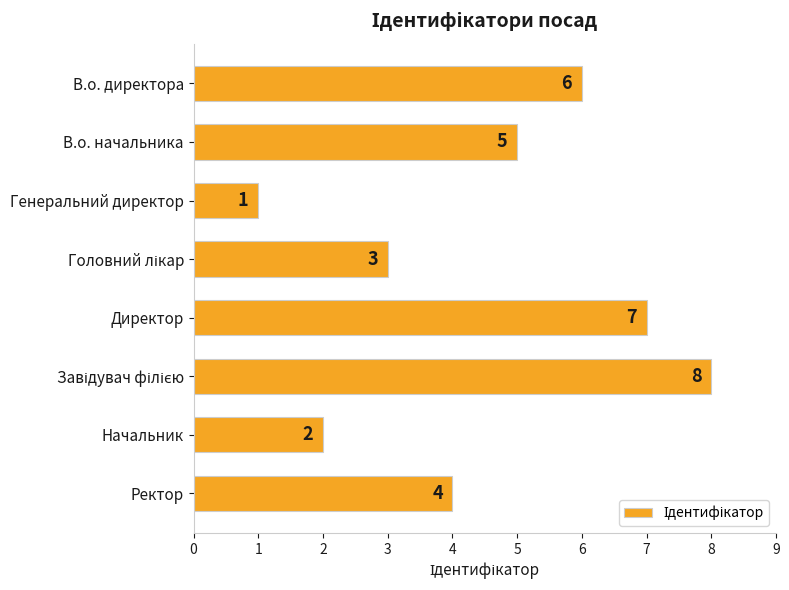

What is the sum of all values?

36